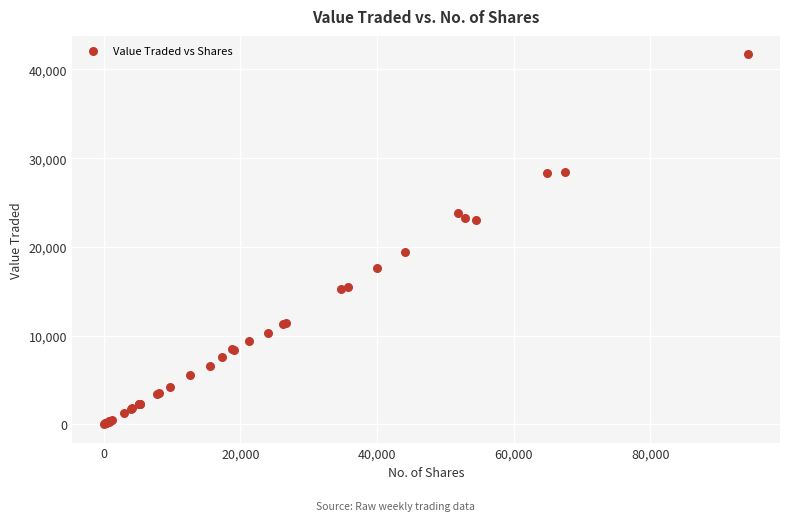

What Y value in the scatter plot is closest to 20859?

19382